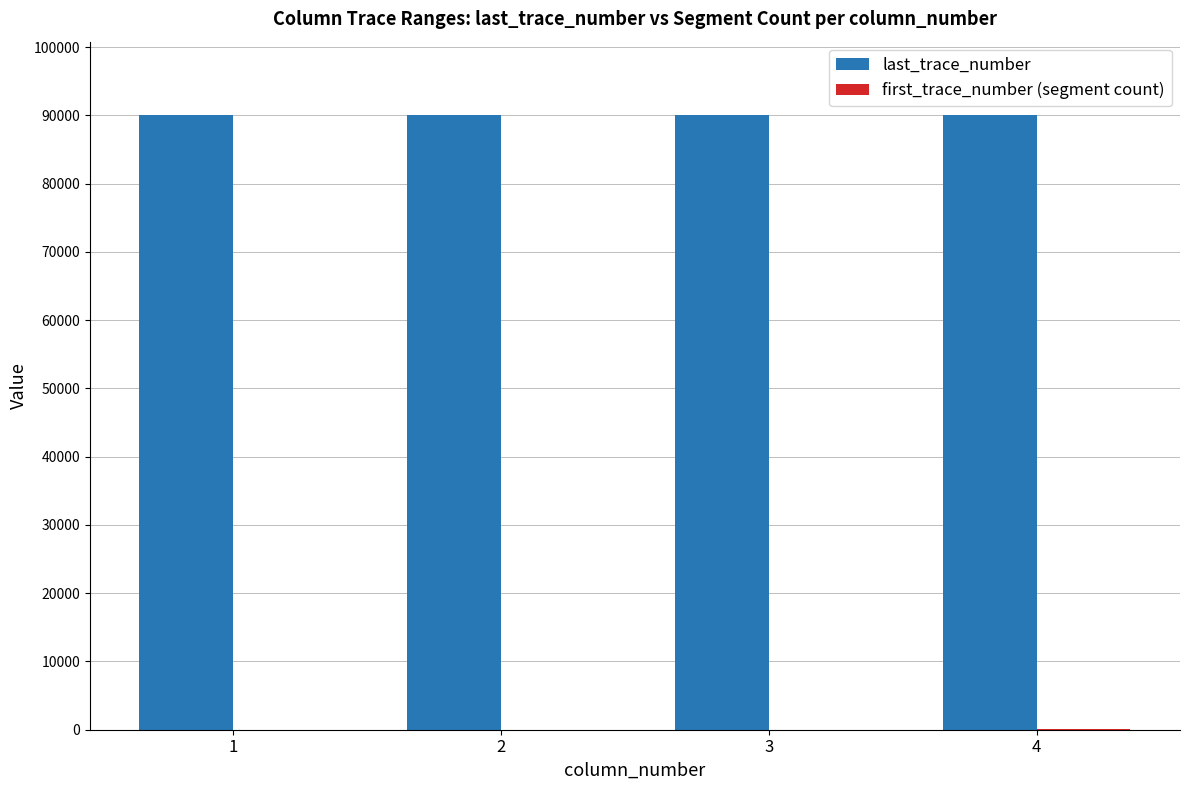

What is the sum of all last_trace_number values?

360000